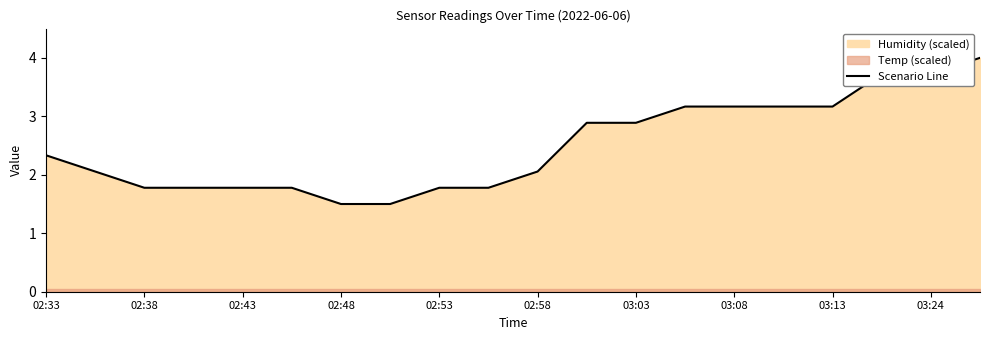

What is the sum of all values?

50.0